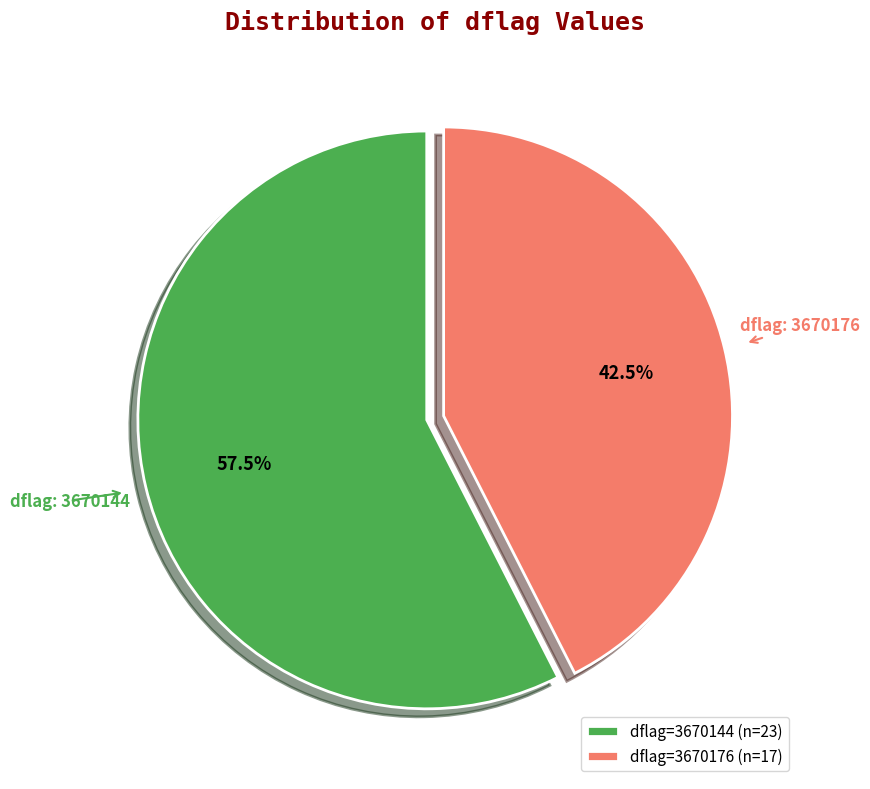

To the nearest percent, what is the average slice percentage?

50%